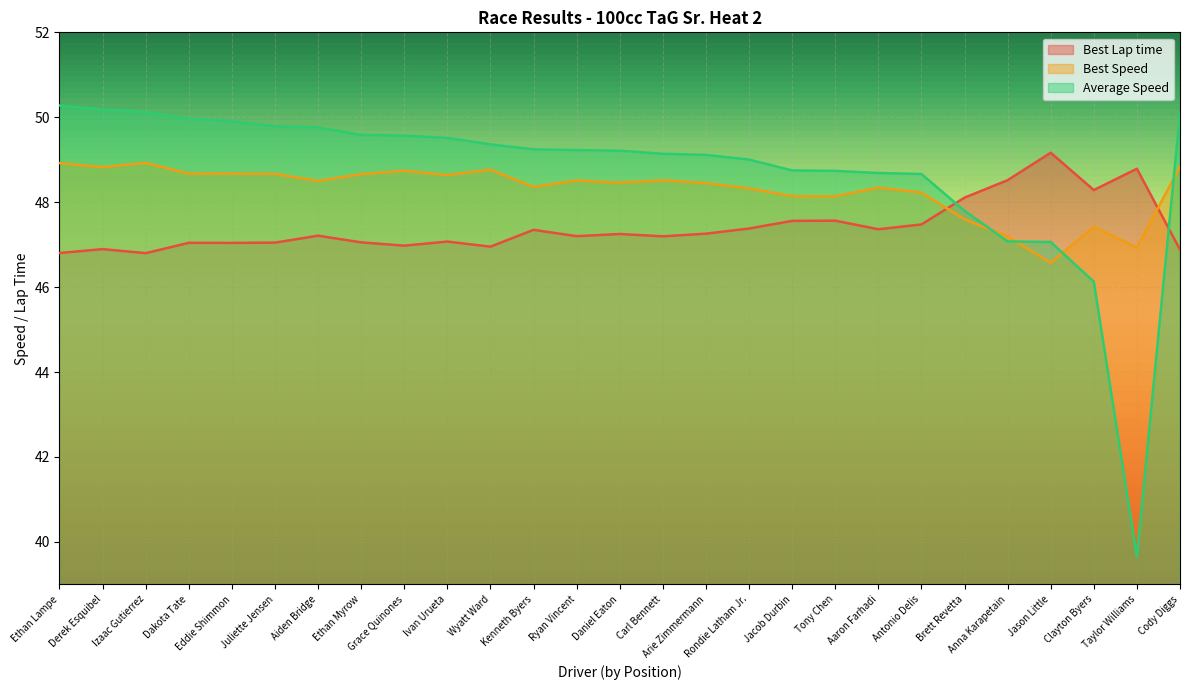

Read the Best Speed value at Brett Revetta.

47.6